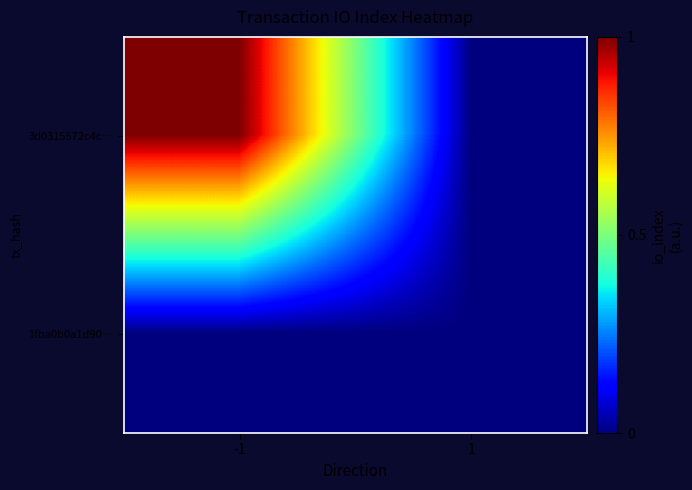

Rank the series at -1 from highest to lowest value.

3d0315572c4c…, 1fba0b0a1d90…